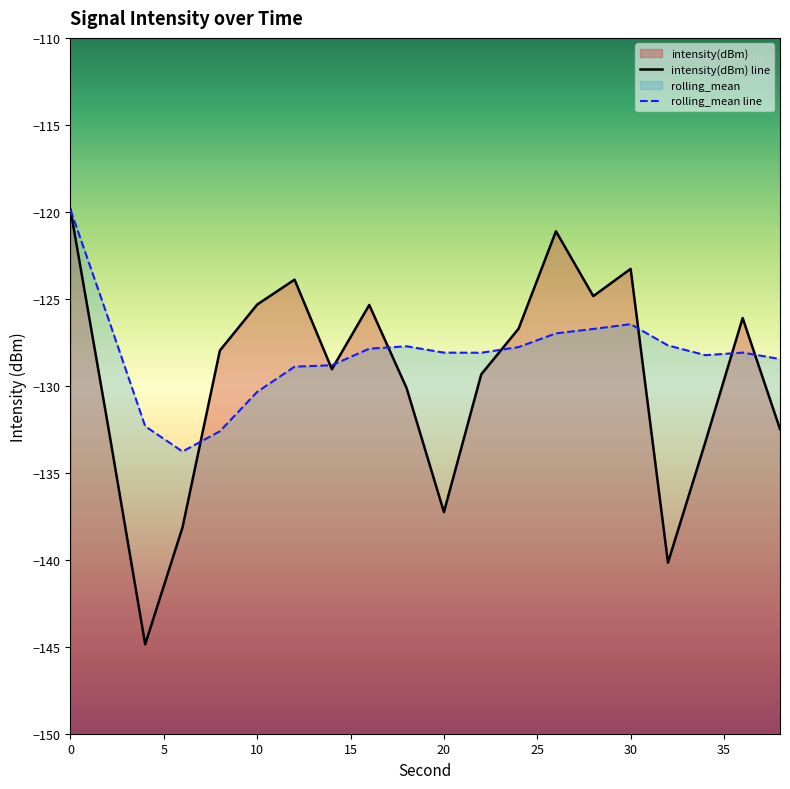

What are all the series names shown in the legend?

intensity(dBm), rolling_mean